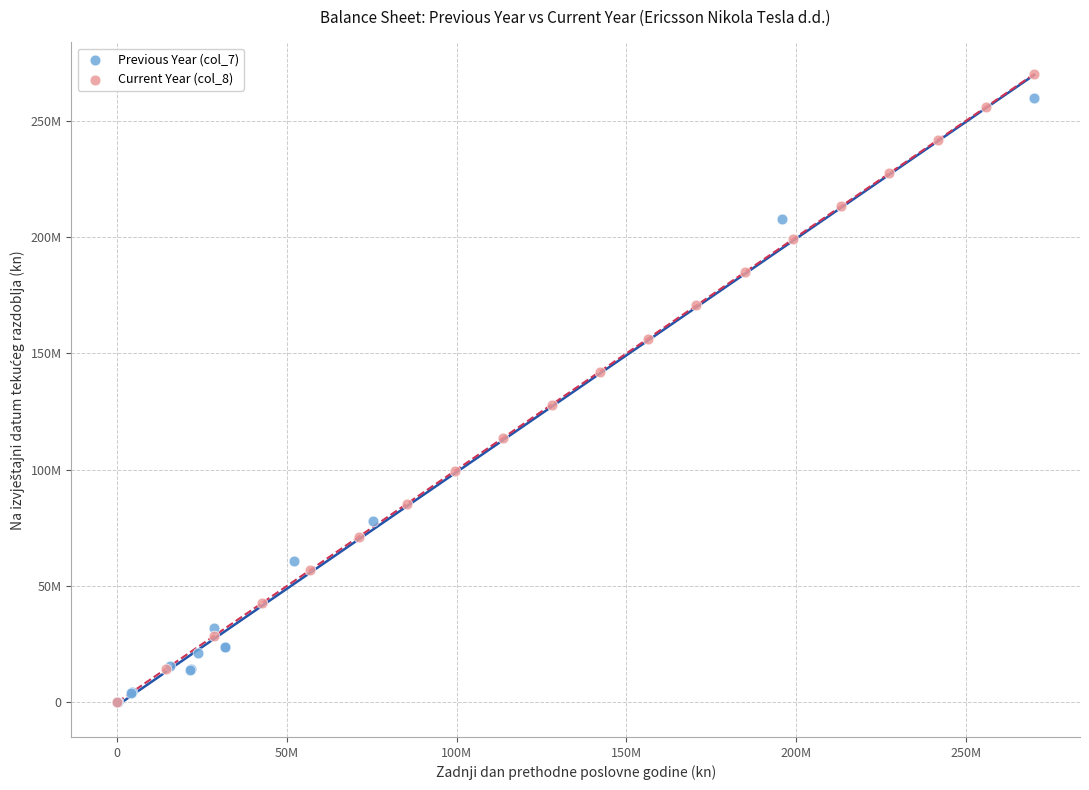

Which series has the widest spread of Y values?

Current Year (col_8)